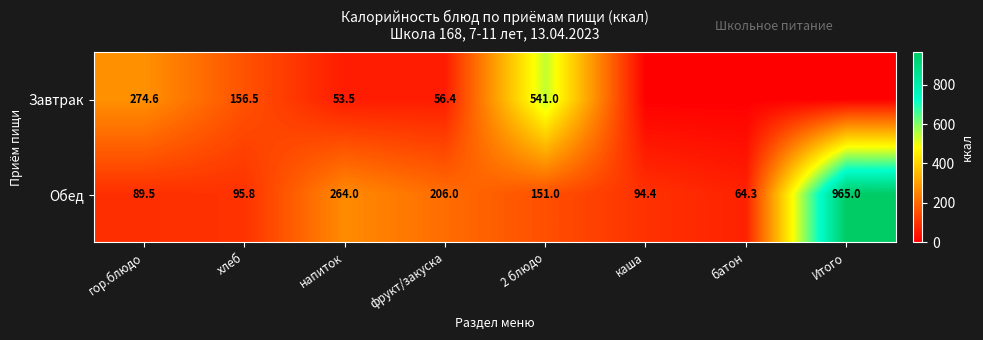

The value of Обед at Итого is 1692.6. True or false?

False